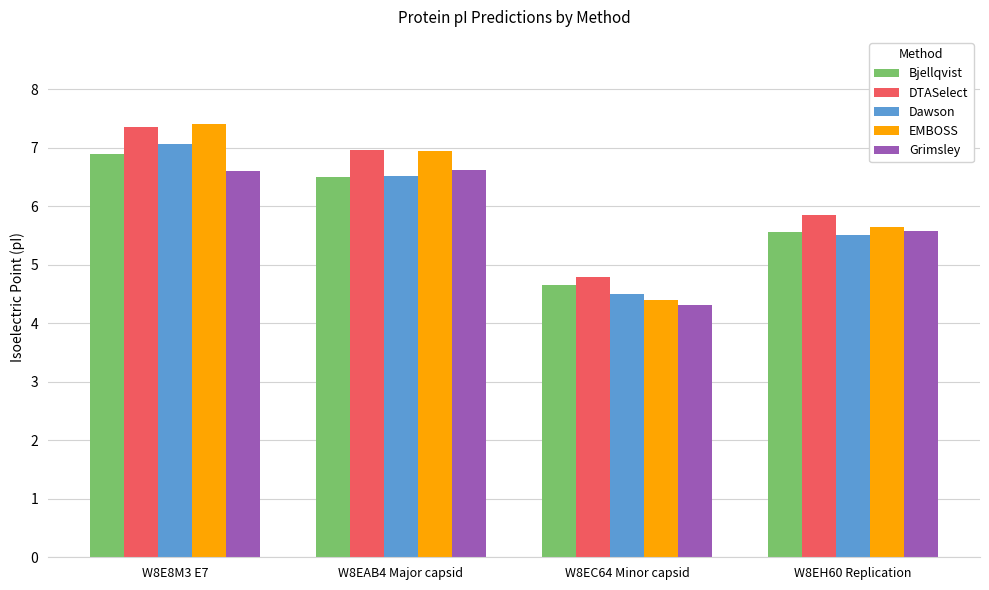

What is the total value across all series at W8E8M3 E7?

35.3